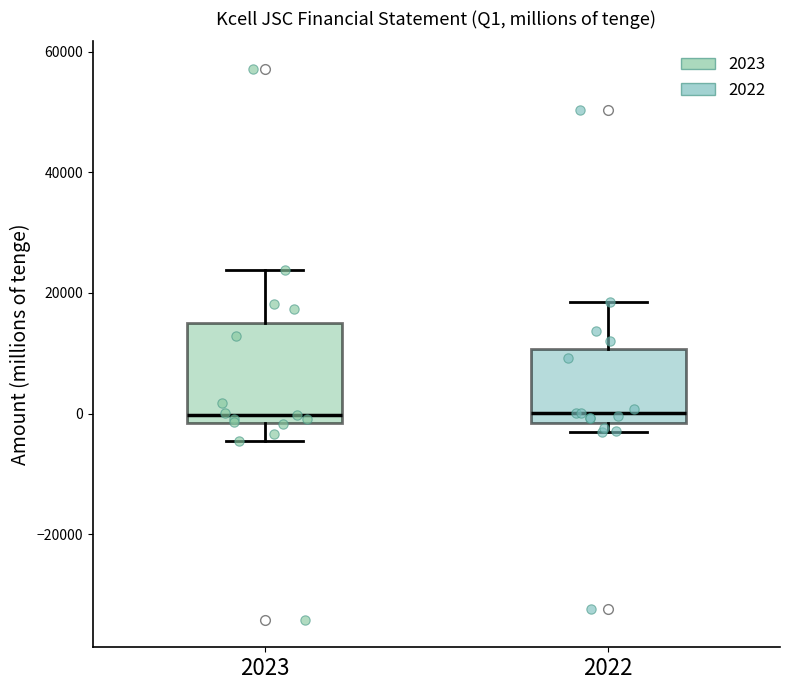

Reading left to right, transcribe this box plot: for each box, give where its median line is, the range the box spans, and where its two whiskers end, as read against the y-axis. The values are not printed on the chart, so give them approximately, as read against the axis.

2023: median 0, box -2000 to 16000, whiskers -4000 to 24000
2022: median 0, box -2000 to 10000, whiskers -4000 to 18000